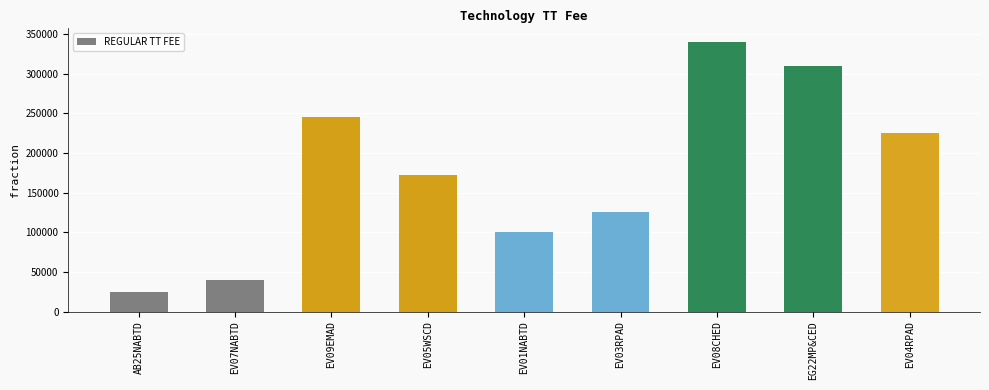

At which label is the value closest to 182500?

EV05WSCD